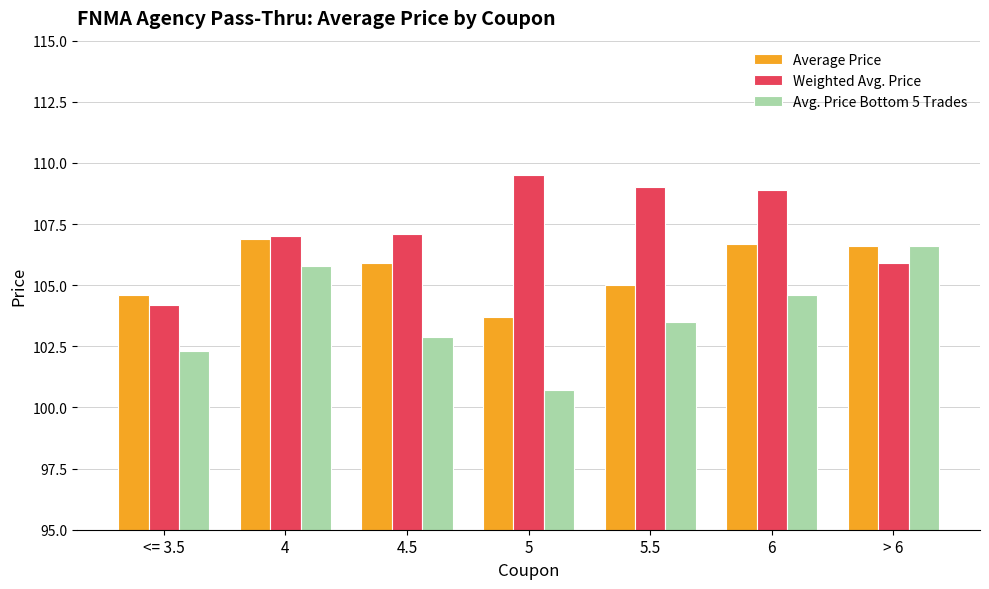

What is the difference between the highest and lowest values at > 6?

0.7